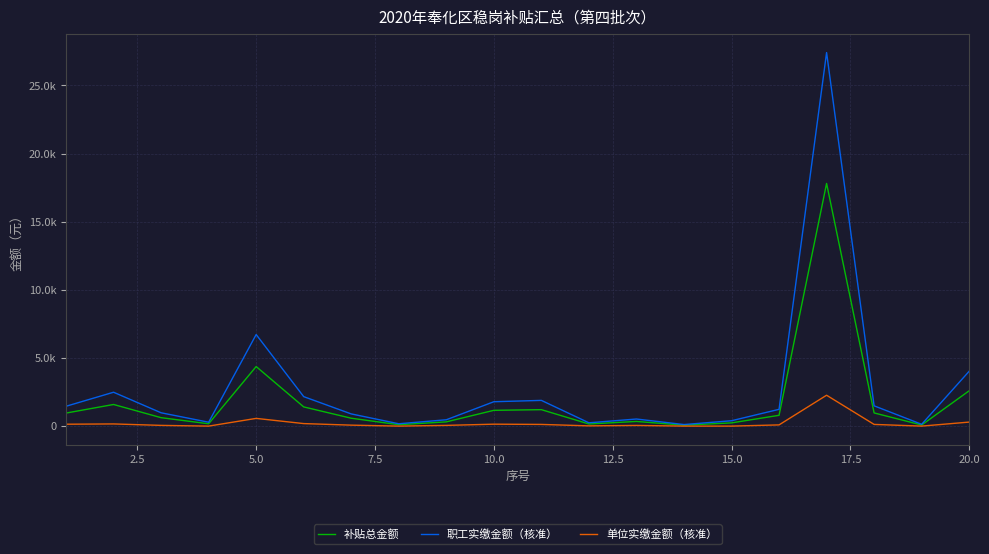

Is this an area chart (filled region under the line)?

No